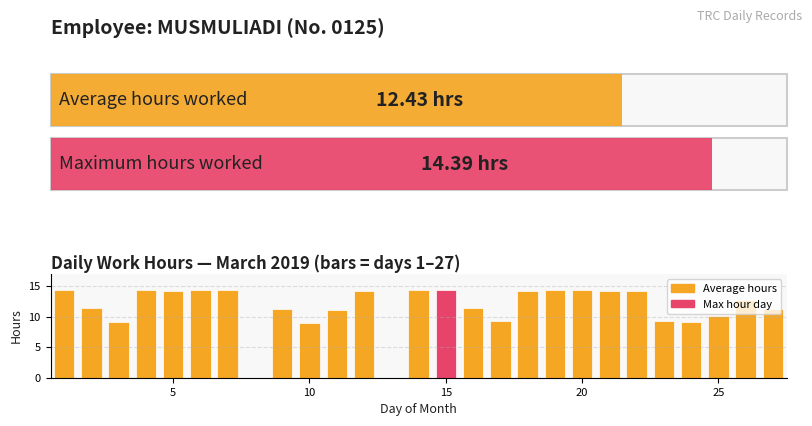

What is the maximum value shown in the chart?

14.4